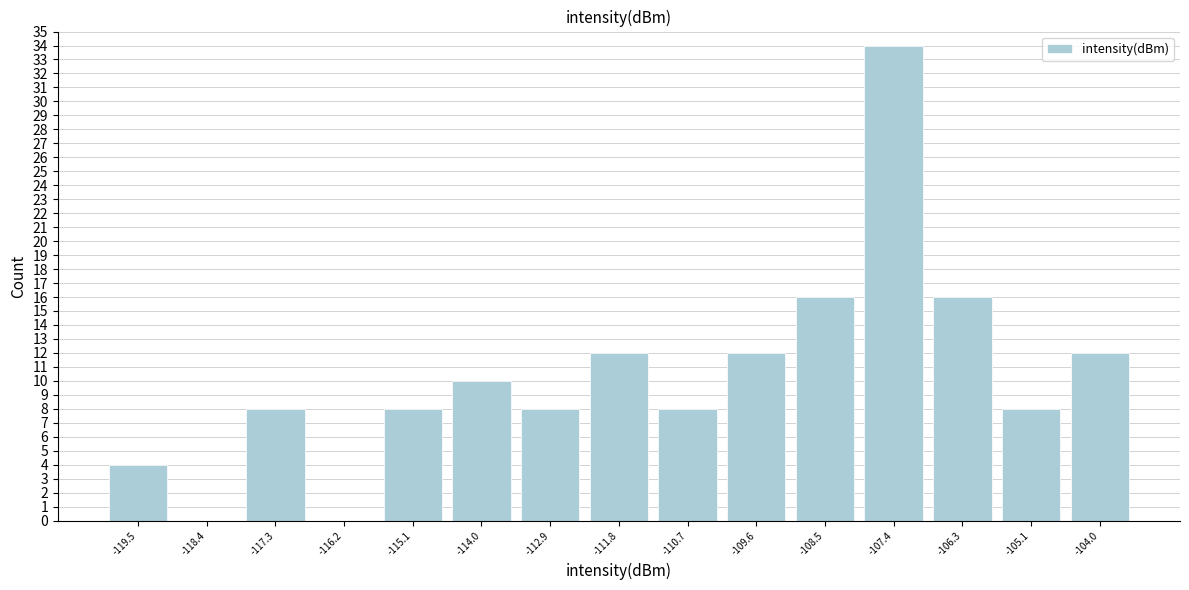

What is the height of the bar covering -113.4 to -112.4 on the x-axis? Neither the bar edges nor the heights are printed on the chart, so give them approximately, as read against the axes.

8